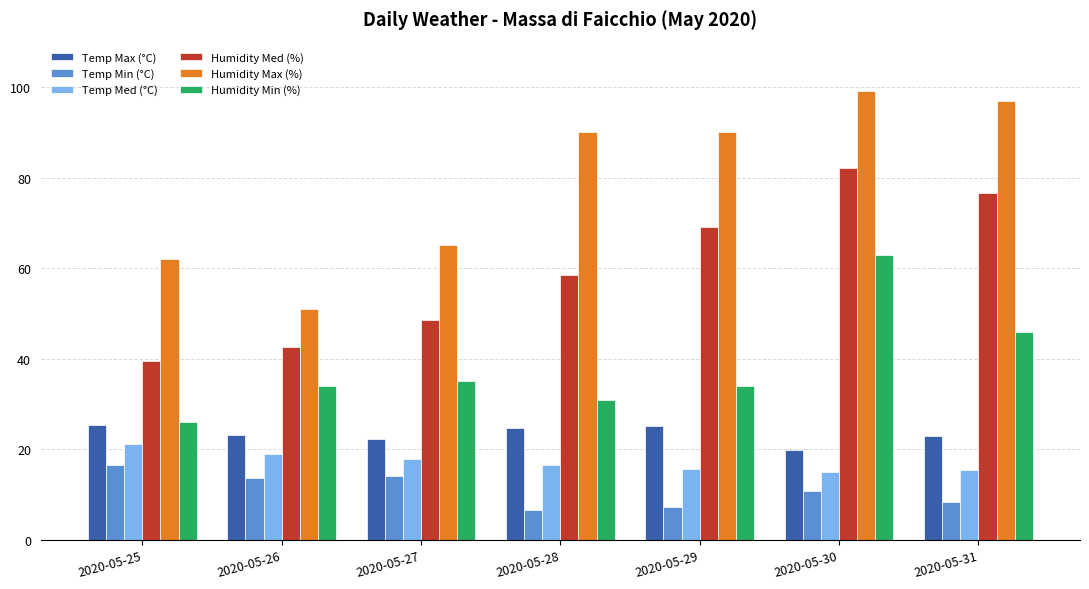

True or false: Temp Max (°C) has a value of 41.7 at 2020-05-29.

False